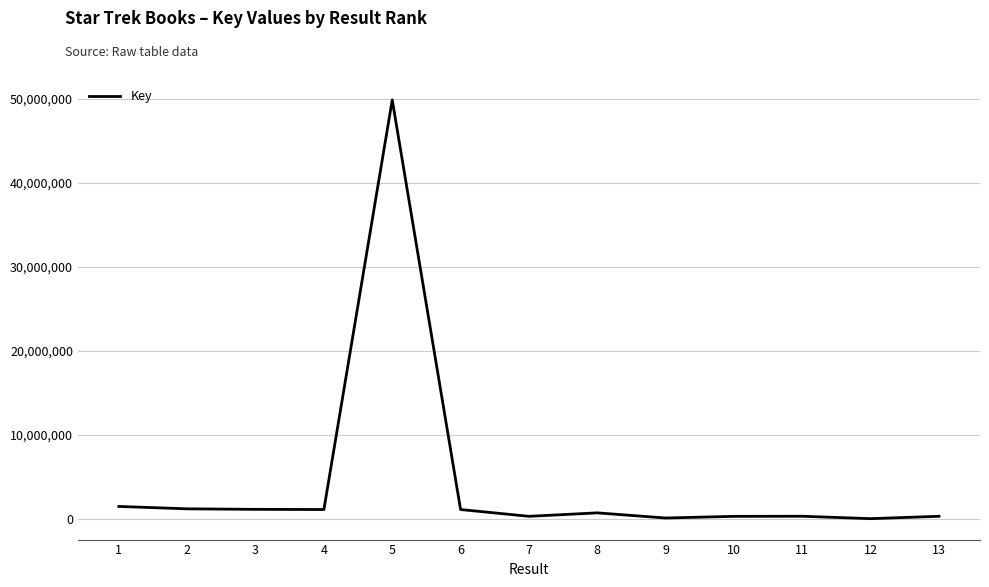

The value at 2 is 1167989. True or false?

True